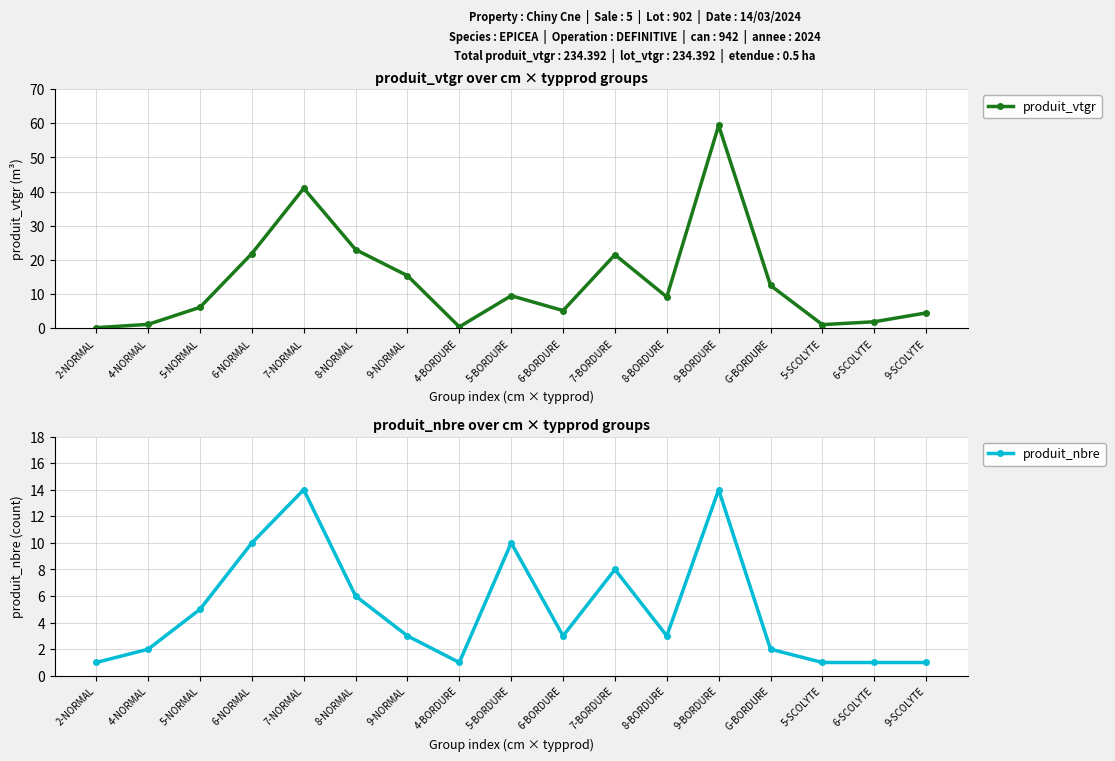

True or false: produit_vtgr has more than 0 interior local peaks.

True